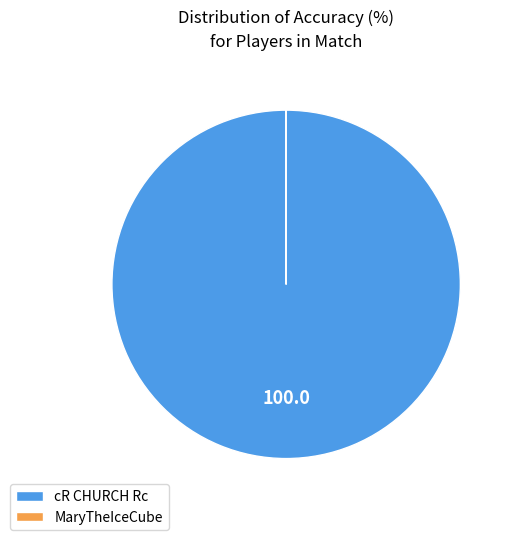

Is it true that cR CHURCH Rc is 100% of the pie?

True